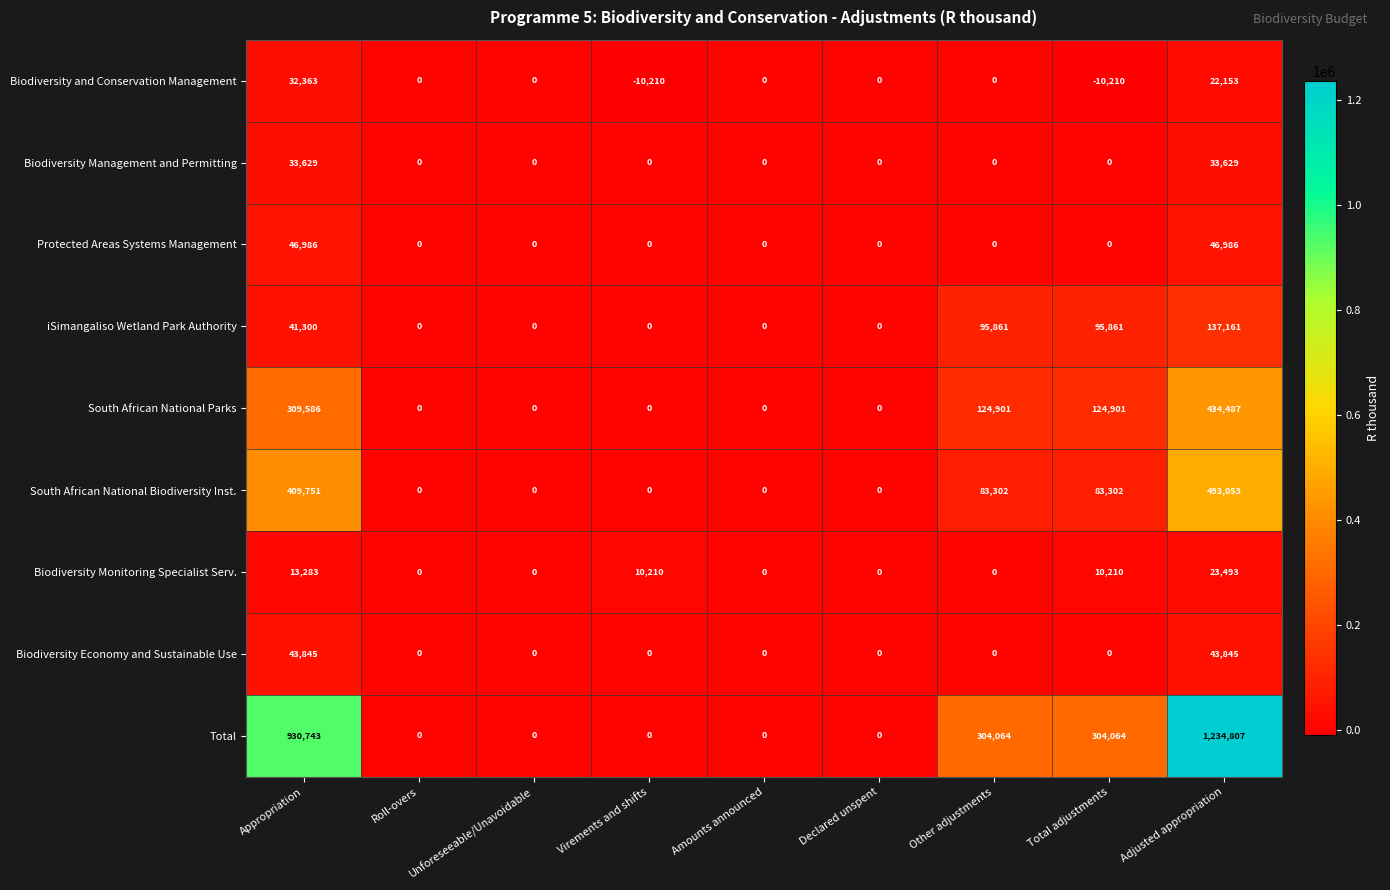

Which series has the largest total across all categories?

Total